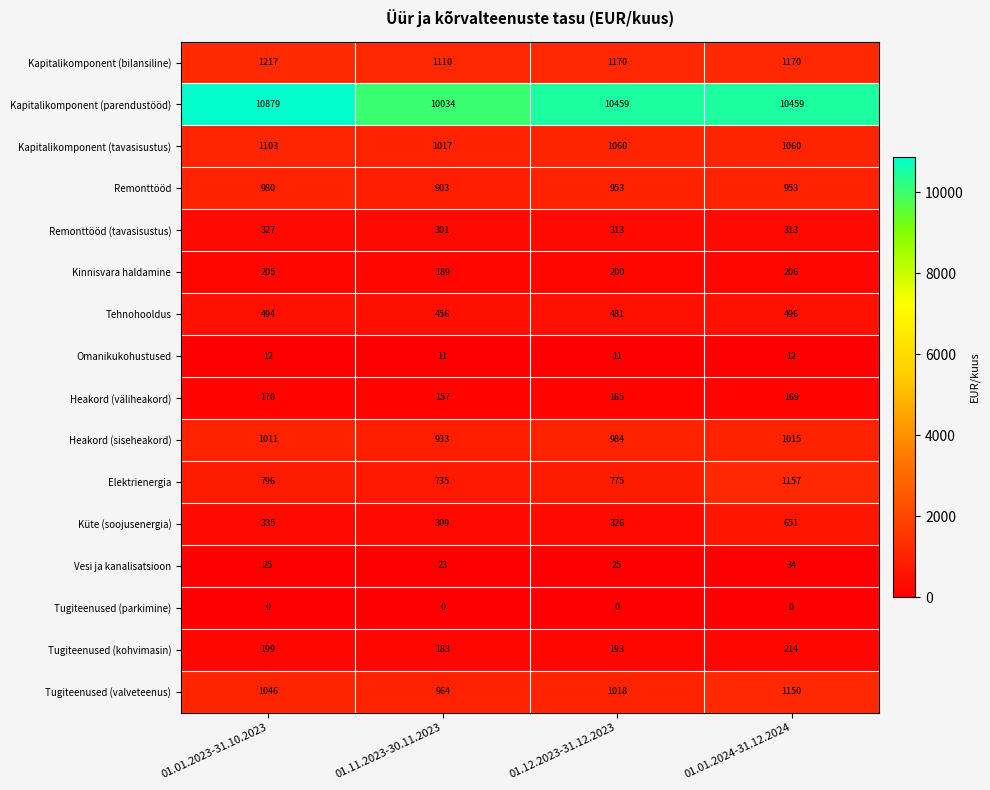

True or false: Tugiteenused (valveteenus) has a value of 1046 at 01.01.2023-31.10.2023.

True